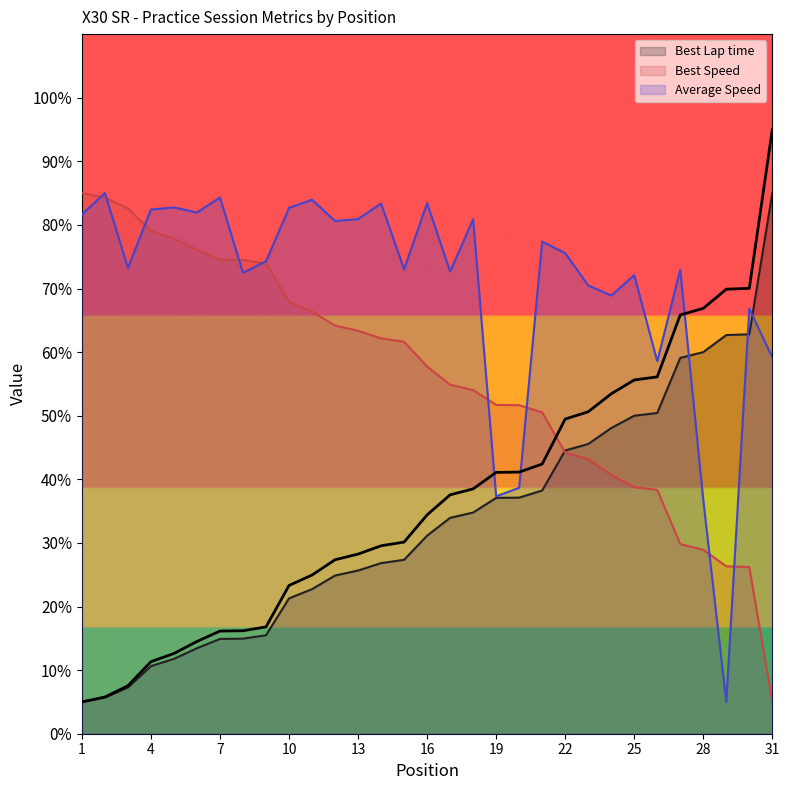

Rank the series by their average value, from lowest to highest.

Best Lap time, Best Speed, Average Speed